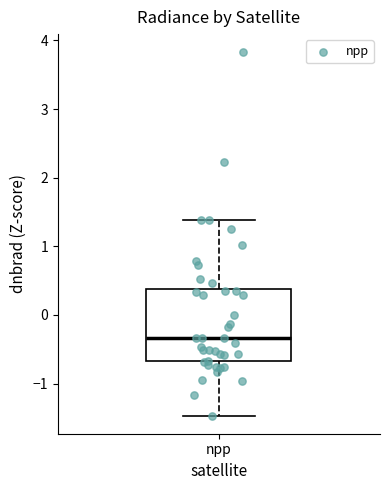

Transcribe this box plot: give where the median line is, the range the box spans, and where the two whiskers end, as read against the y-axis. The values are not printed on the chart, so give them approximately, as read against the axis.

median -0.3, box -0.7 to 0.4, whiskers -1.5 to 1.4